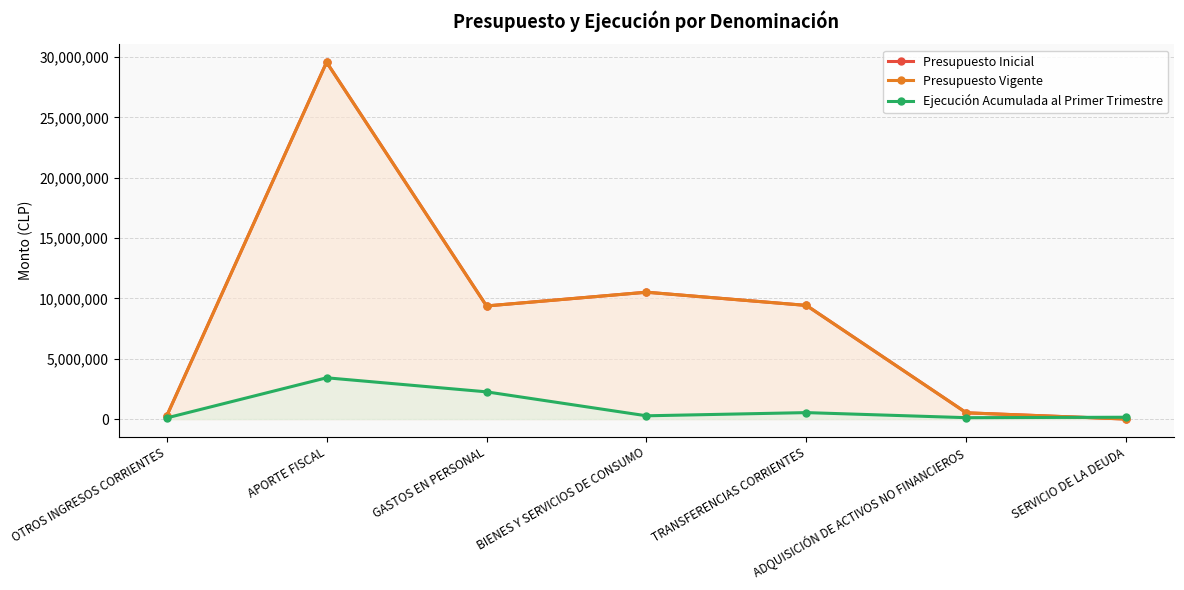

How many interior local valleys does the Presupuesto Vigente series have?

1